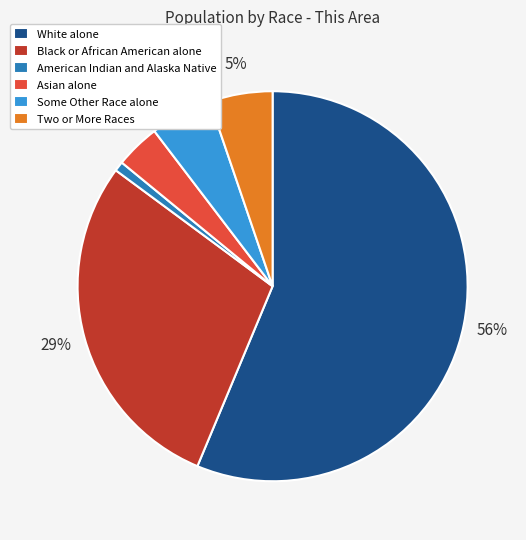

Which slice represents more than half of the pie?

White alone